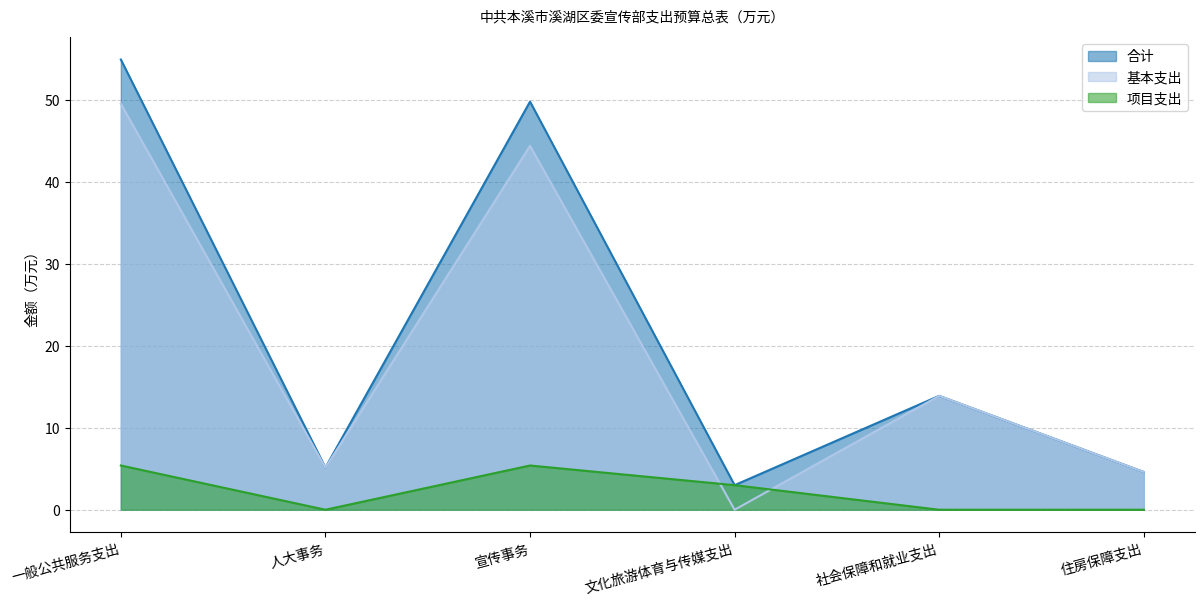

Does the chart have visible grid lines?

Yes